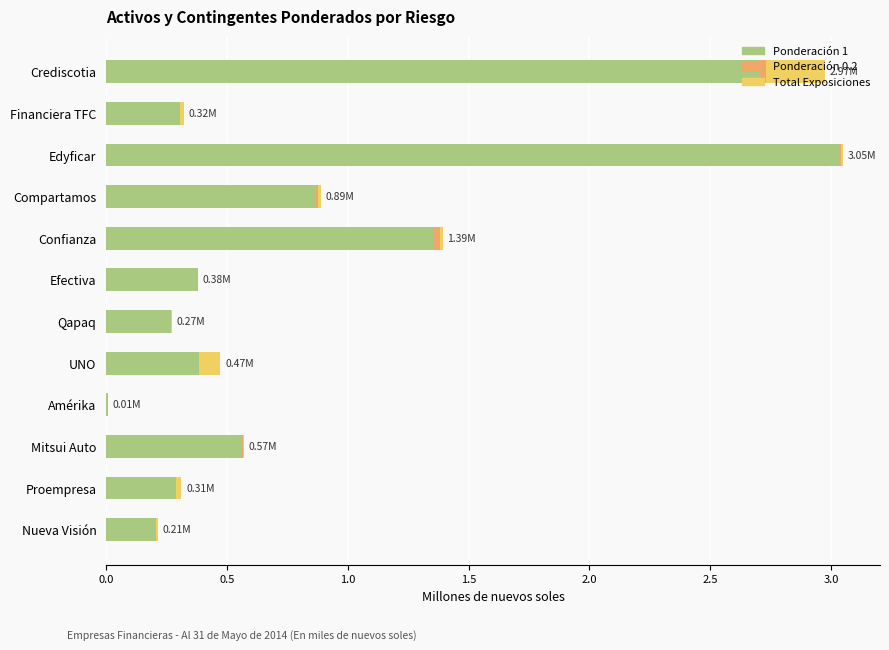

Count the number of data series in this chart.

3